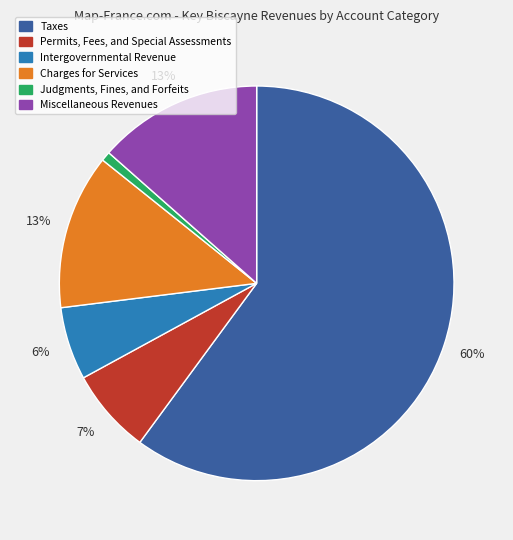

The Intergovernmental Revenue slice represents 1% of the pie. True or false?

False